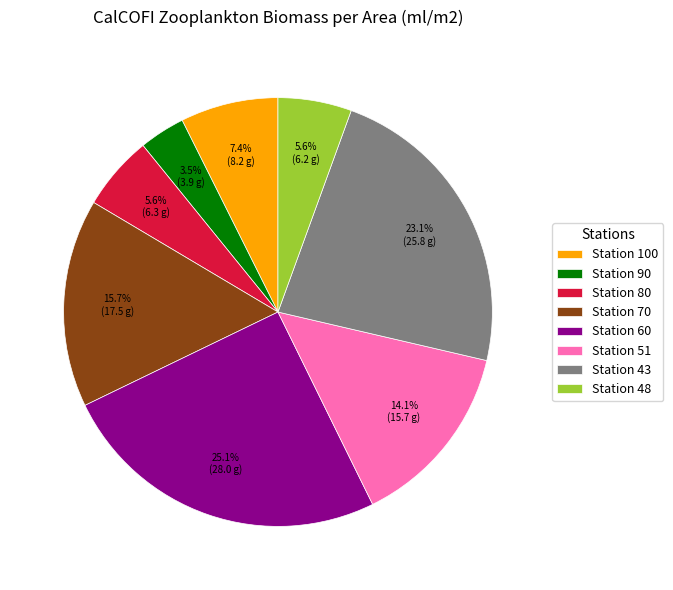

What is the smallest slice in the pie chart?

Station 90